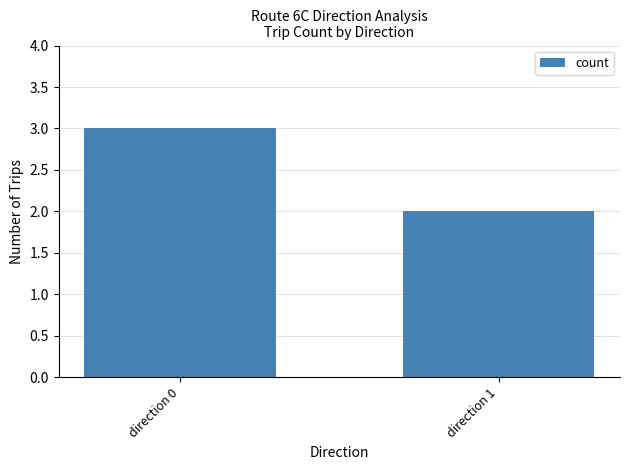

What is the smallest value displayed?

2